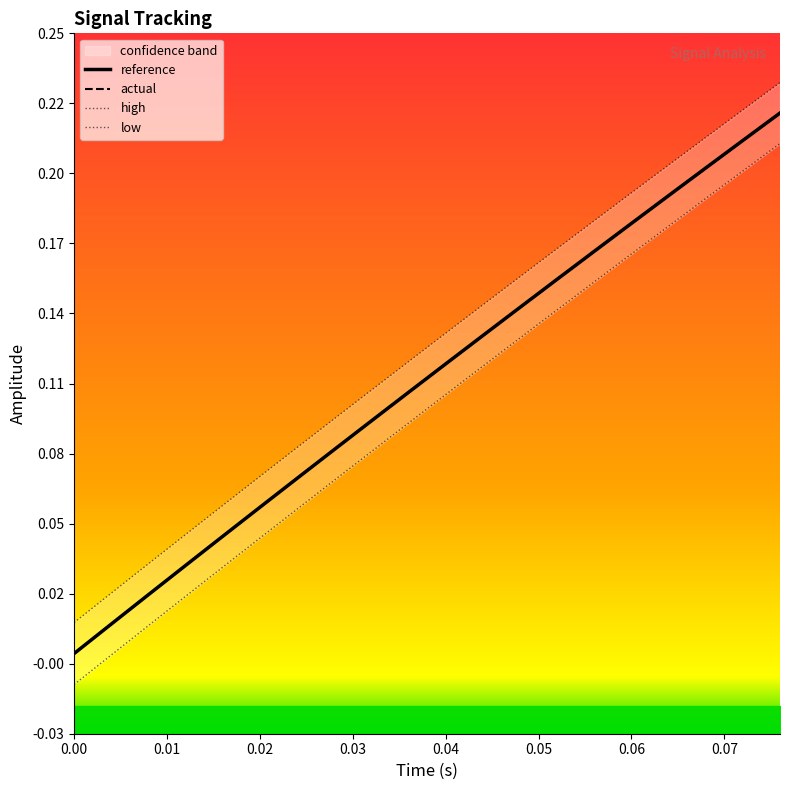

The value of actual at 0.03 is 0.1. True or false?

False